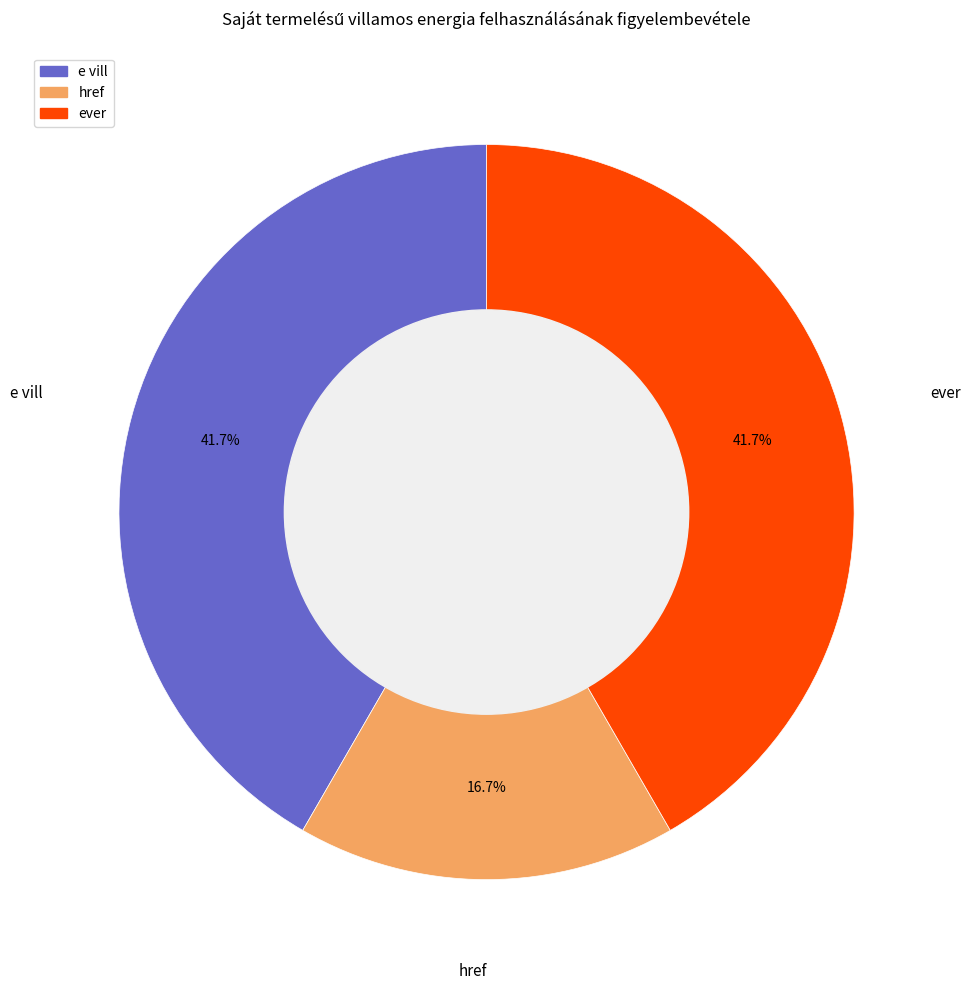

How many slices are in this pie chart?

3